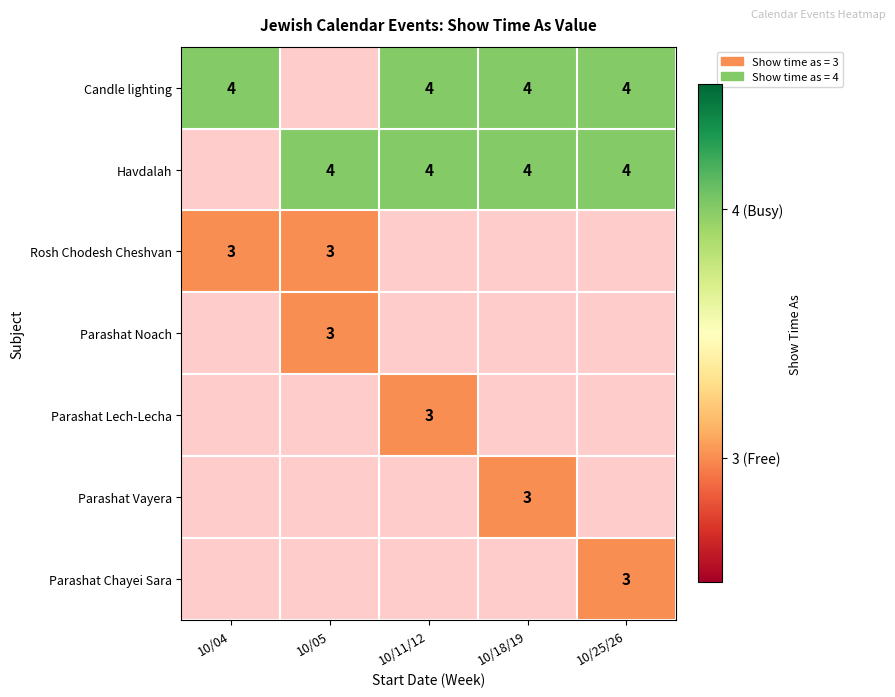

What is the maximum value shown in the chart?

4.0